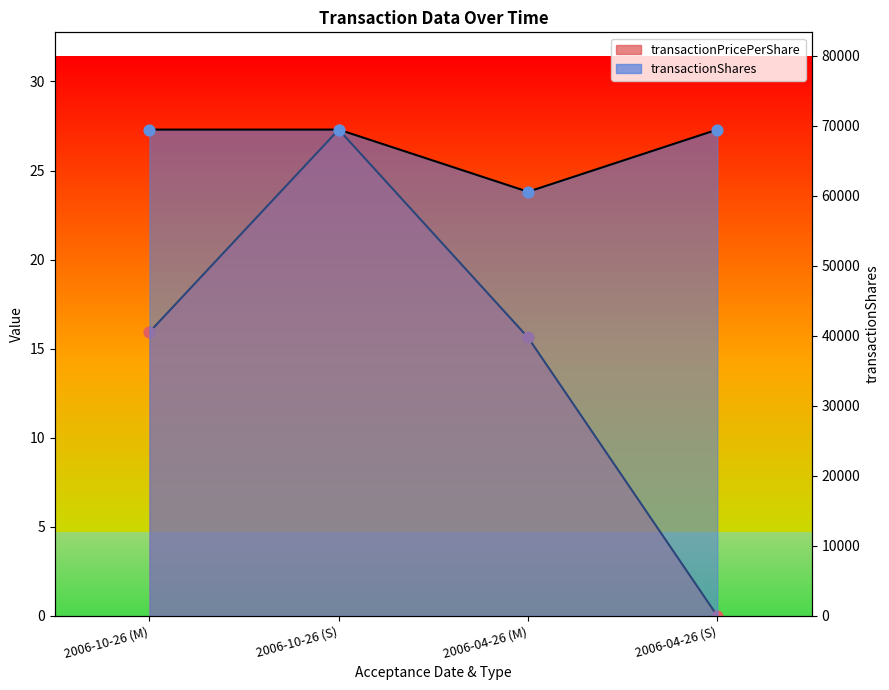

What are all the series names shown in the legend?

transactionPricePerShare, transactionShares